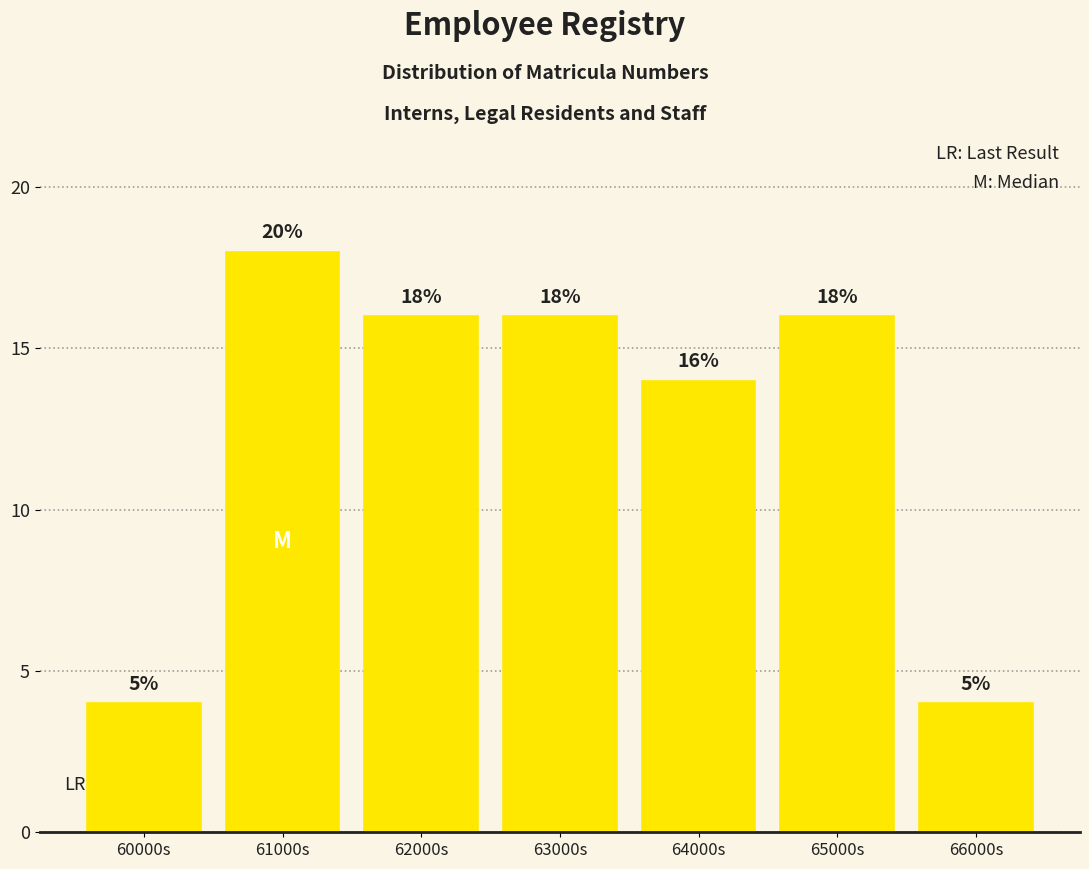

Reading left to right, extract all data points from this chart.

4	18	16	16	14	16	4